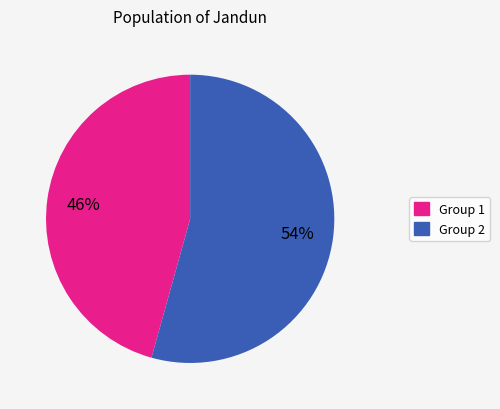

To the nearest percent, what is the average slice percentage?

50%